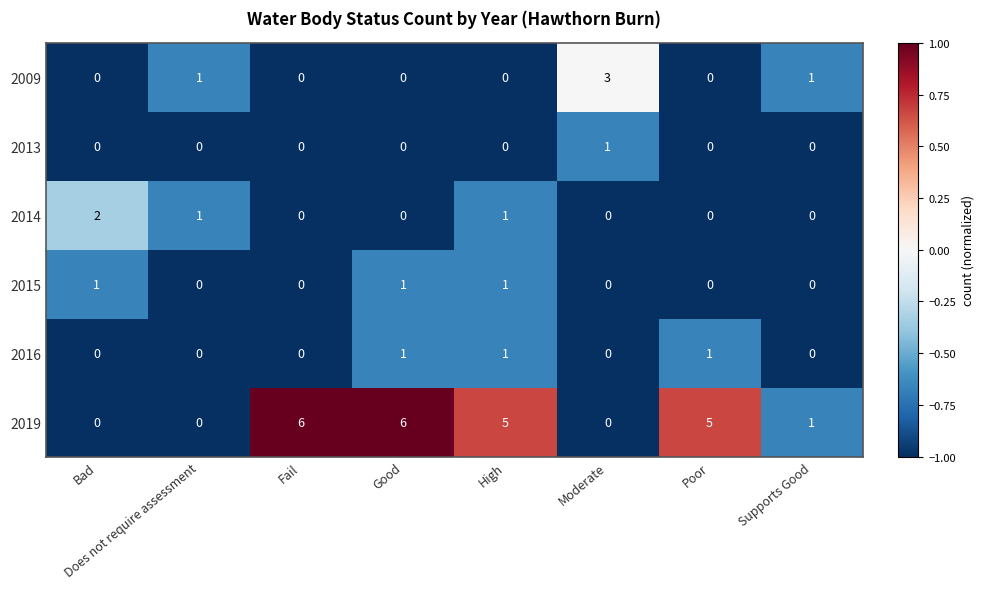

Where does the 2019 series first go above 5?

Fail